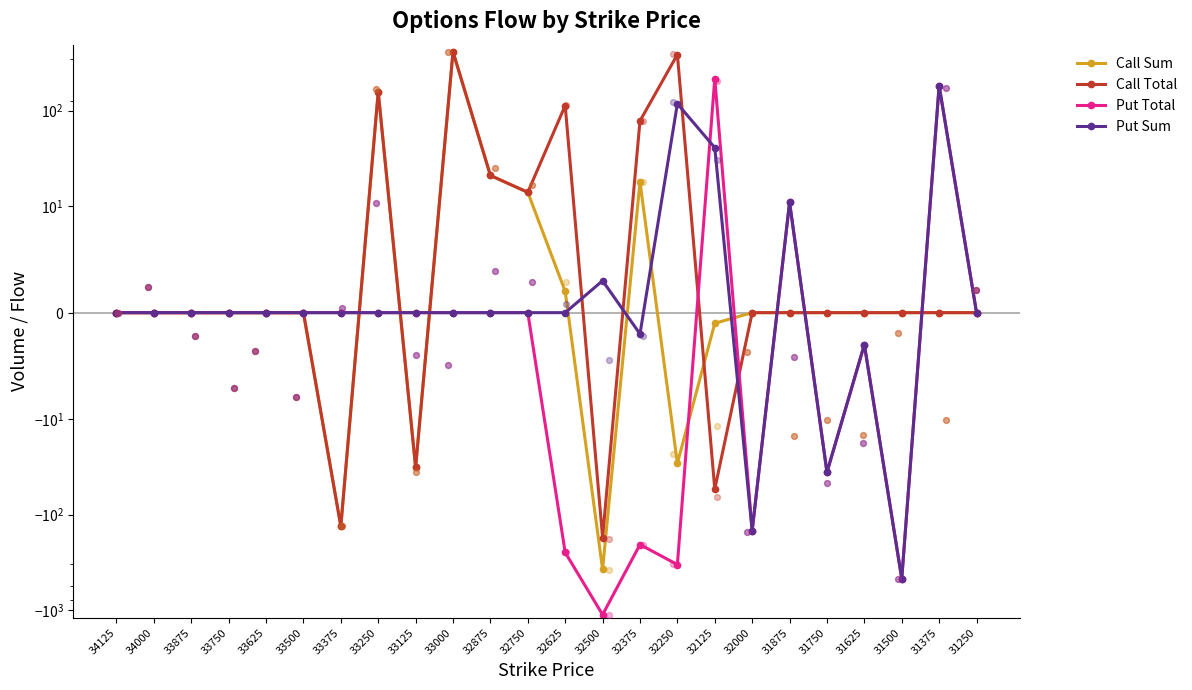

Which series has the widest spread of Y values?

Put Total